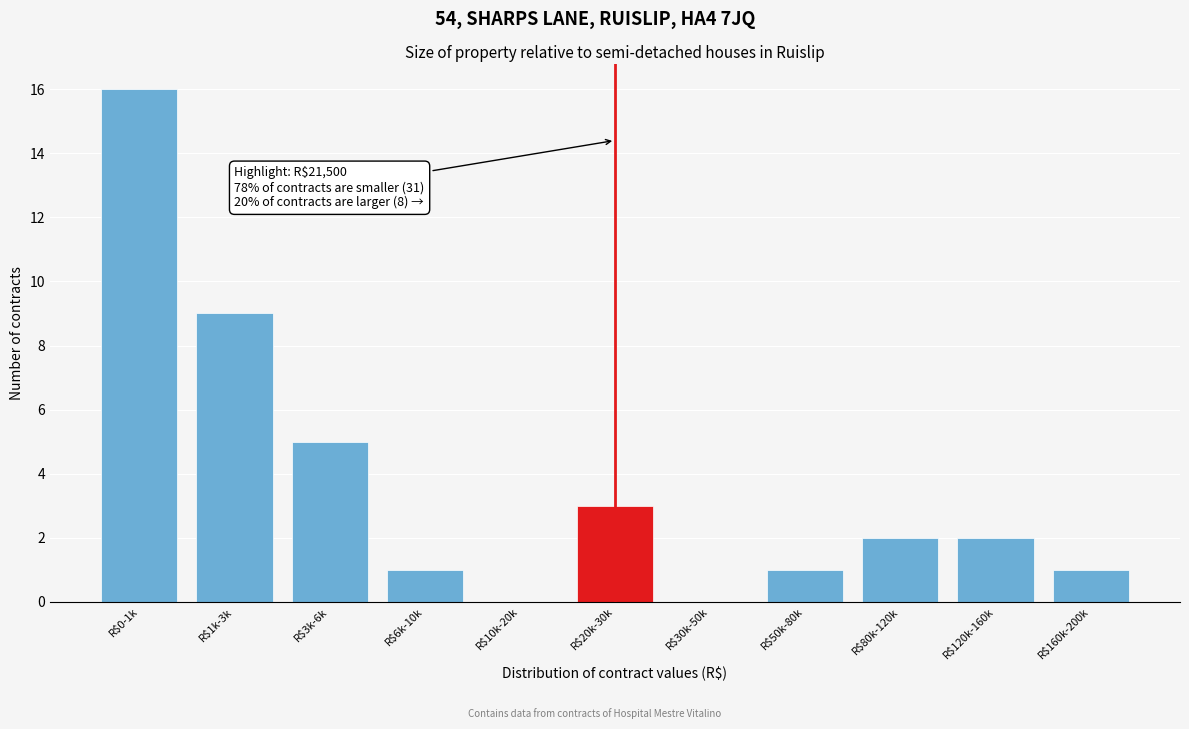

Is it true that the value at R$50k-80k is 1?

True